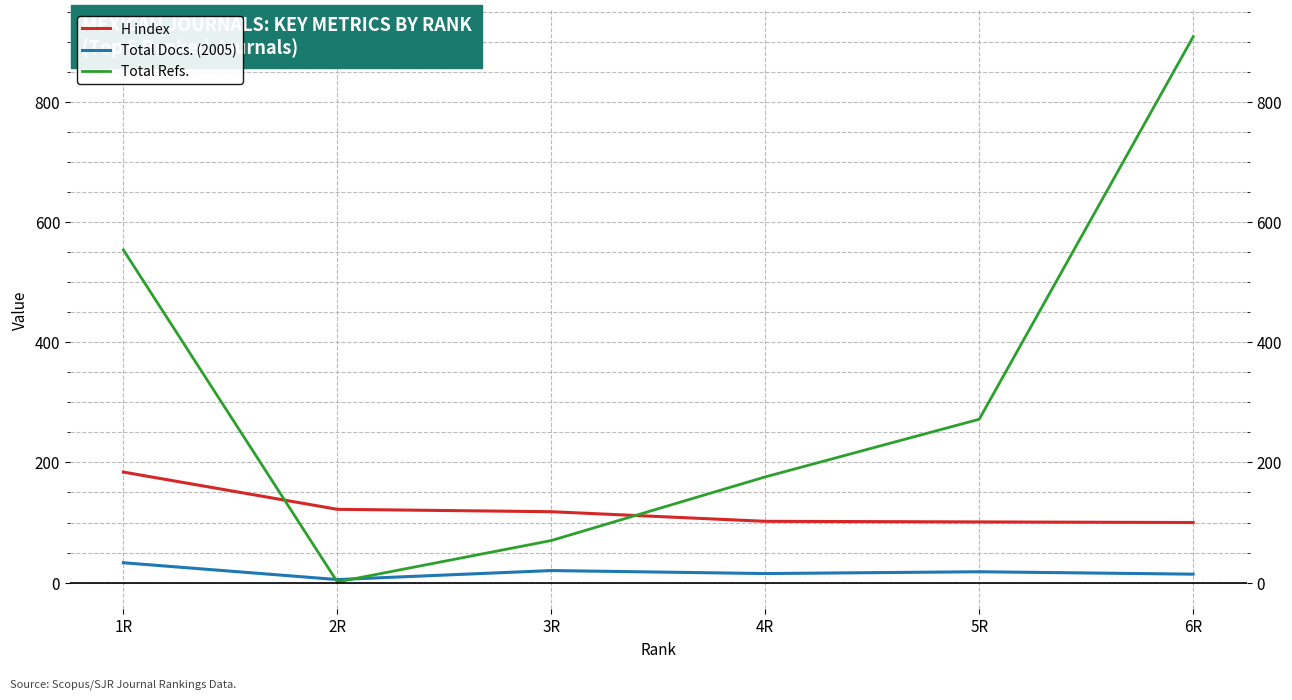

What is the label of the 4th point from the left?

4R